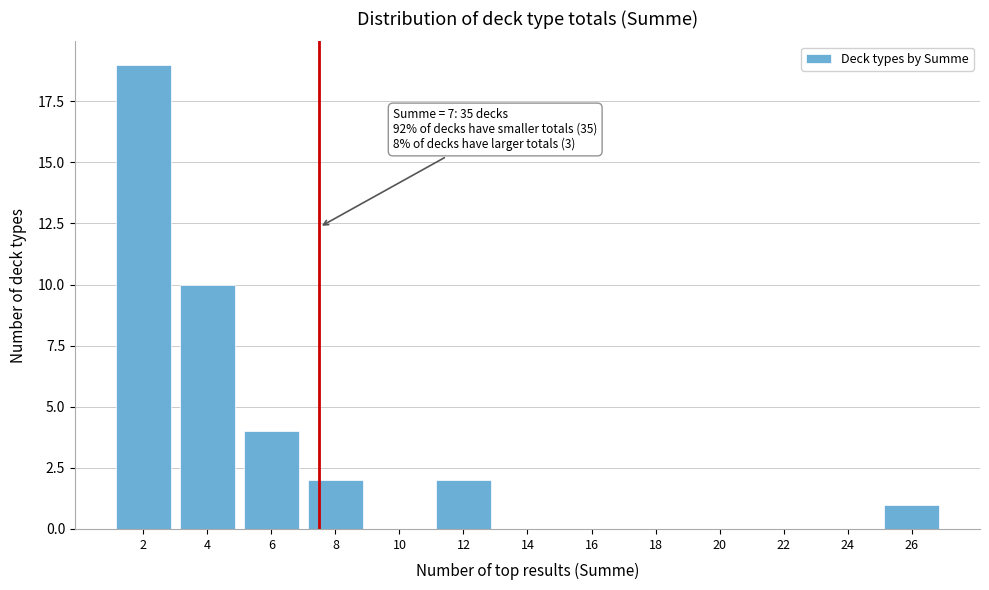

Reading left to right, what are all the values shown in this chart?

2=19	4=10	6=4	8=2	10=0	12=2	14=0	16=0	18=0	20=0	22=0	24=0	26=1